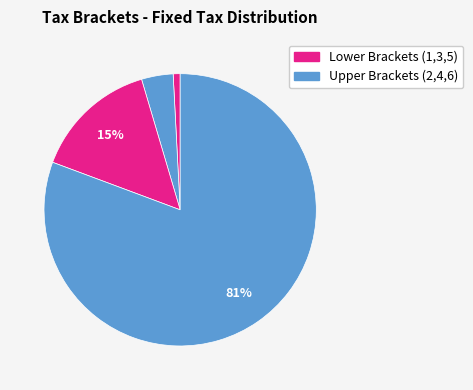

To the nearest percent, what is the average slice percentage?

17%